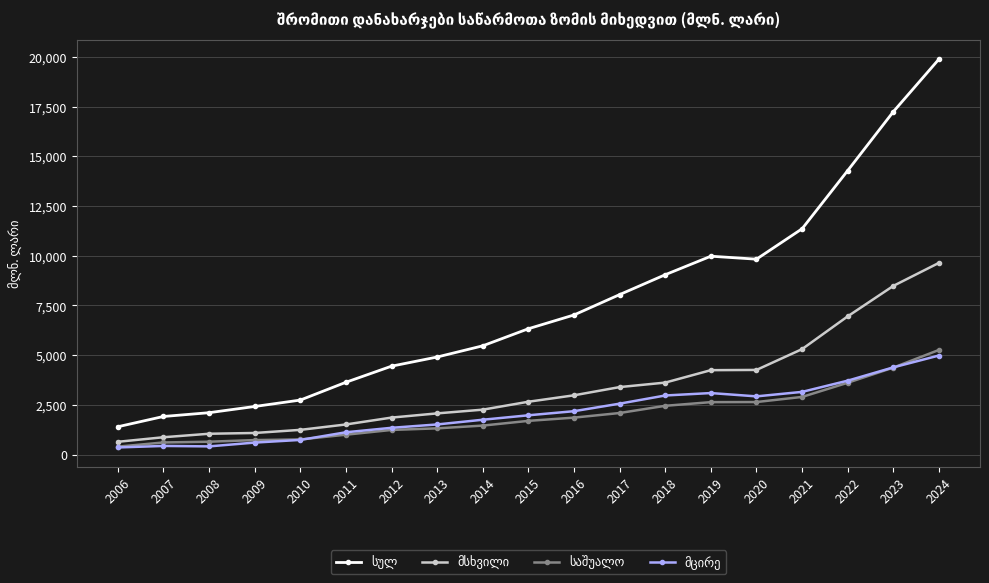

What is the greatest value displayed?

19888.4